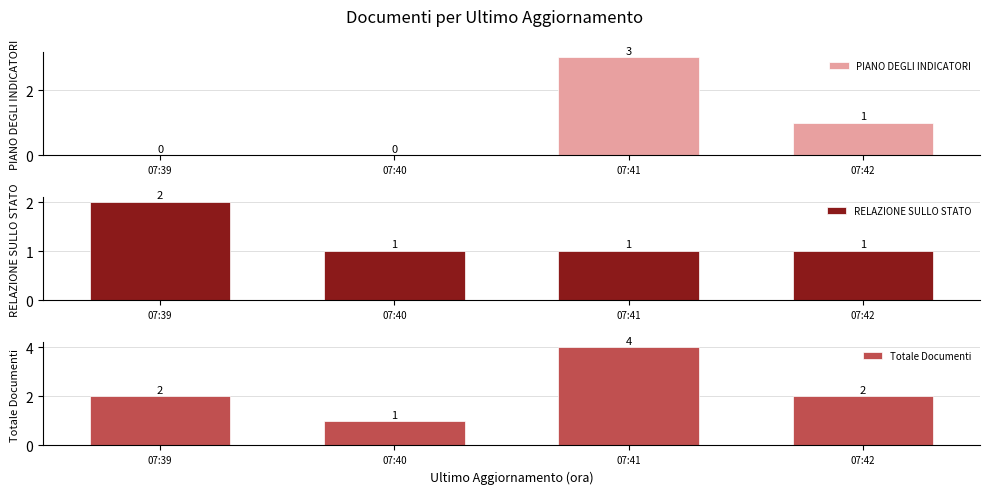

Which series has the largest total across all categories?

Totale Documenti